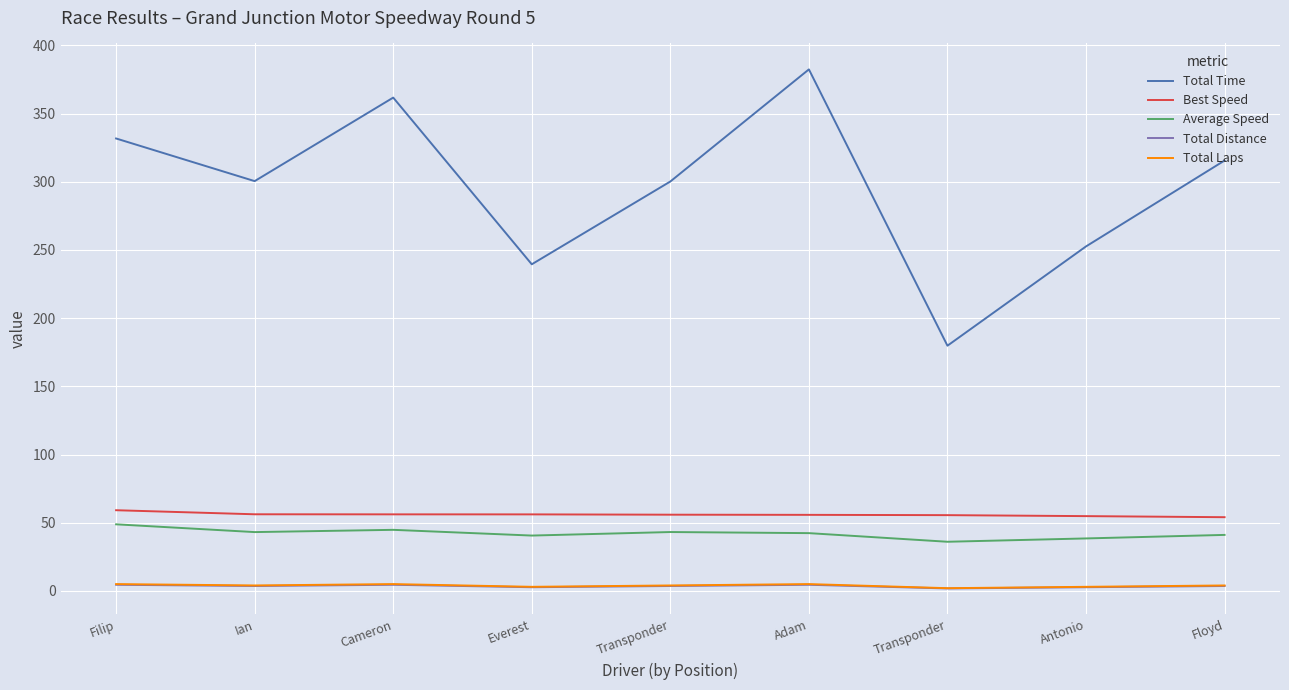

Which series has the largest range (max minus min)?

Total Time